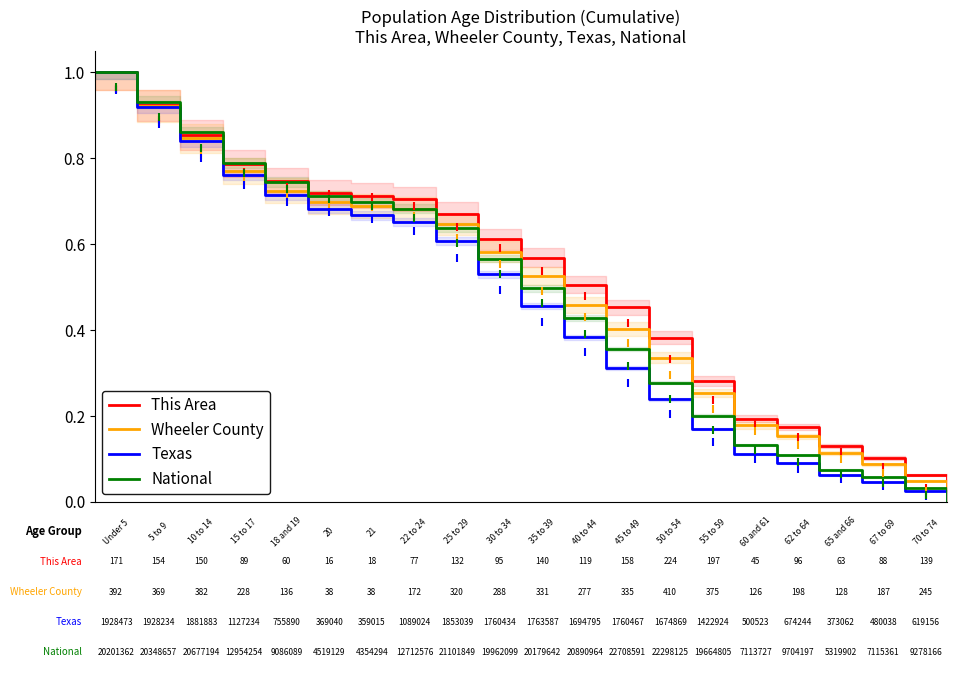

How many data points does each series have?

21